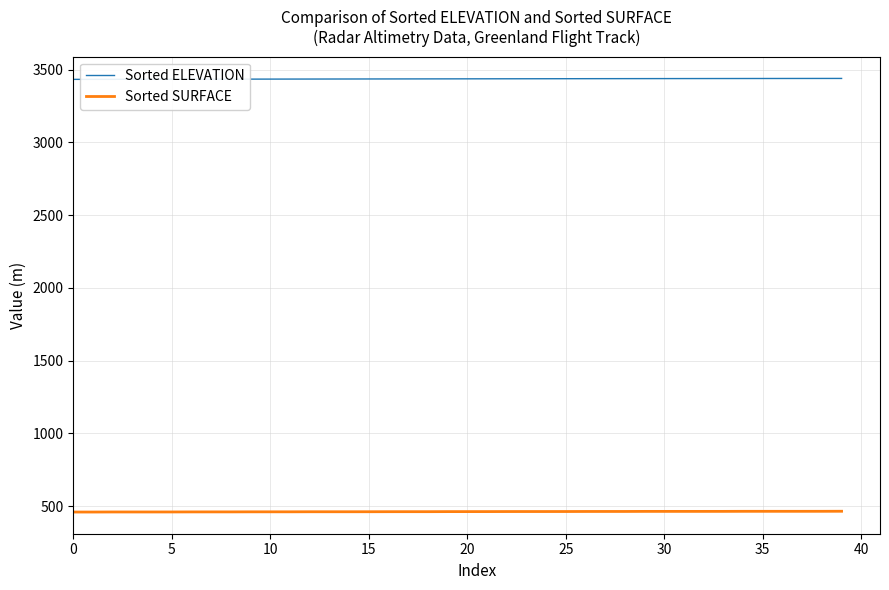

What is the minimum value for Sorted ELEVATION?

3432.8